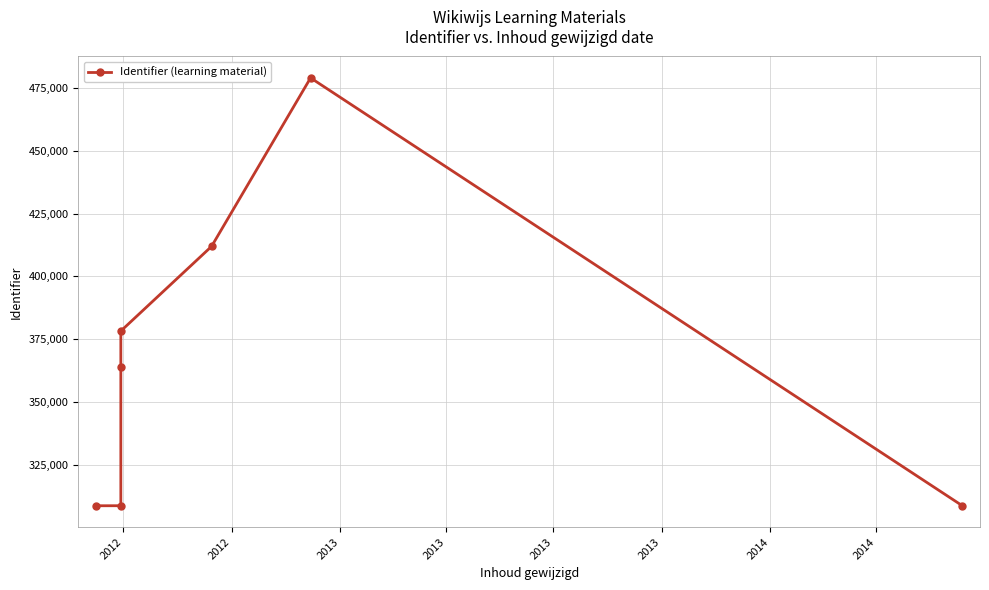

True or false: the data has more than 0 interior local peaks.

True